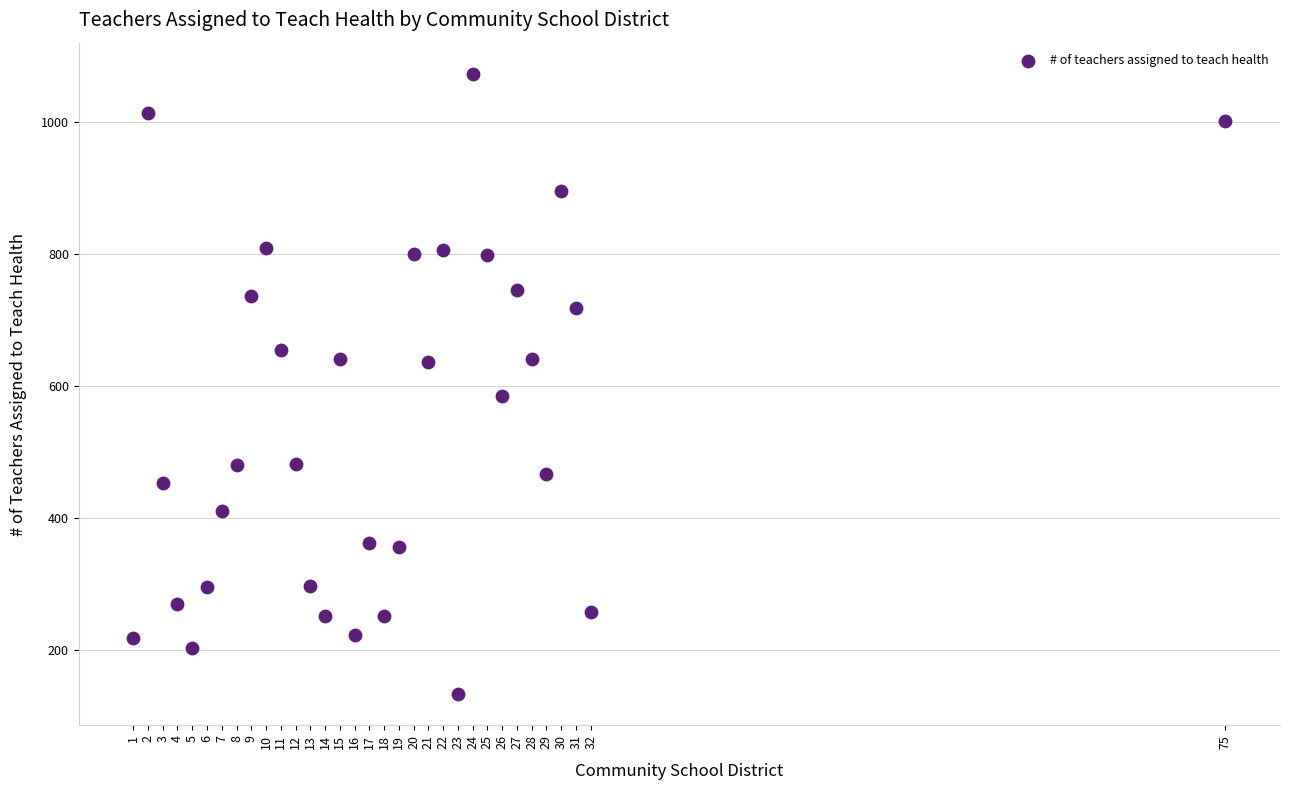

What is the range of Y values (max minus min)?

942